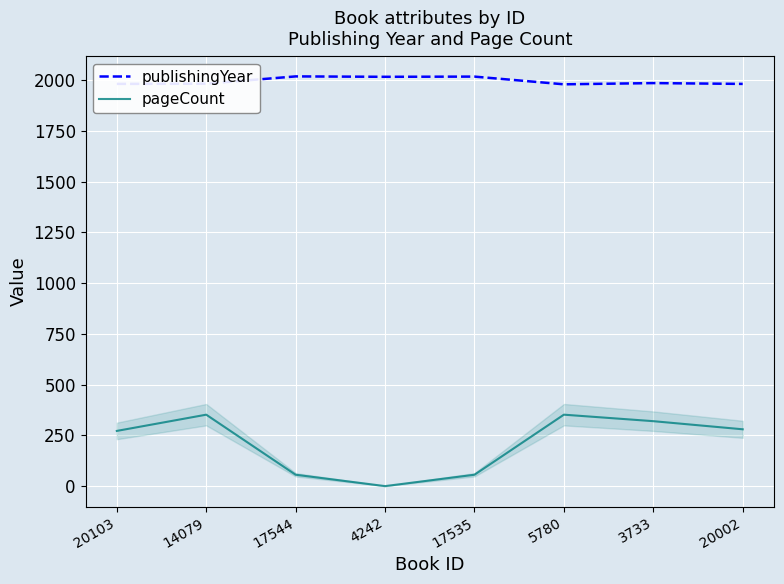

What are all the series names shown in the legend?

publishingYear, pageCount